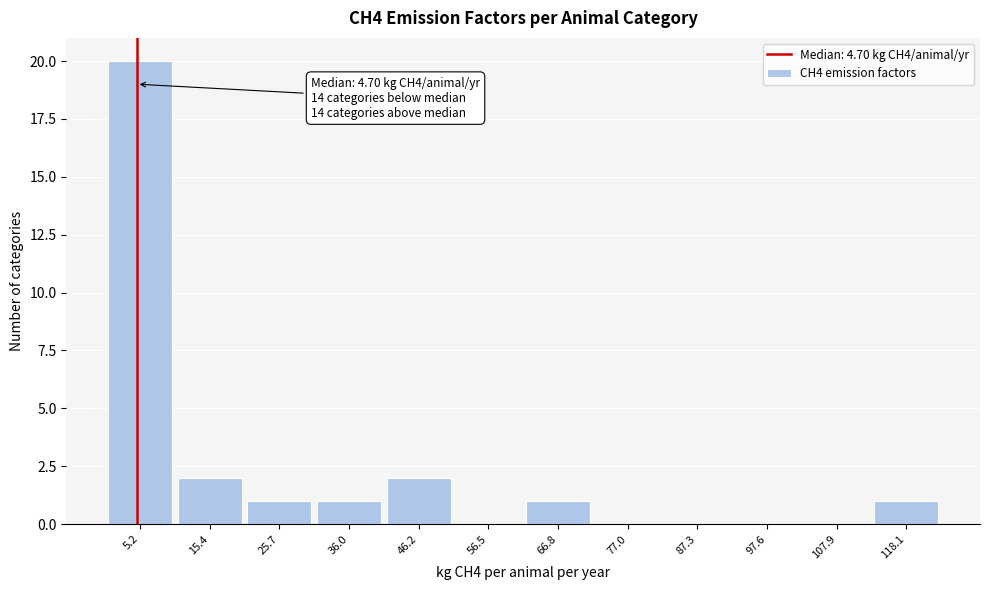

Which range on the x-axis has the tallest bar?

0 to 10